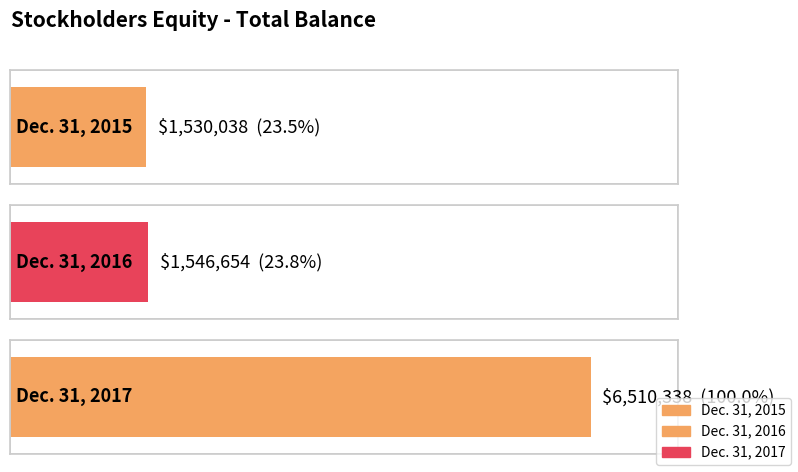

What is the average value?

3195677